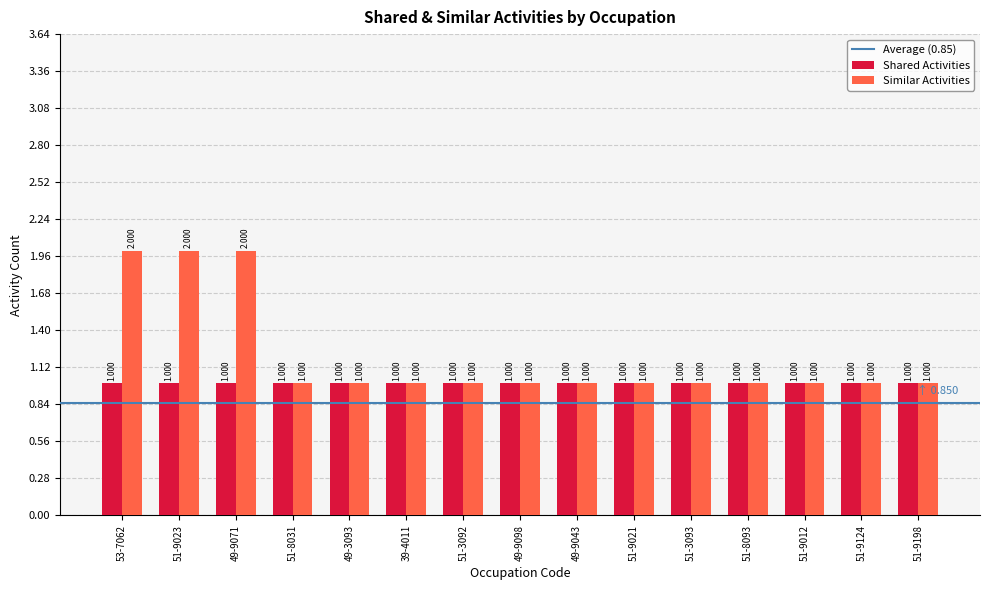

Which series changed the most between 49-9071 and 51-9012?

Similar Activities